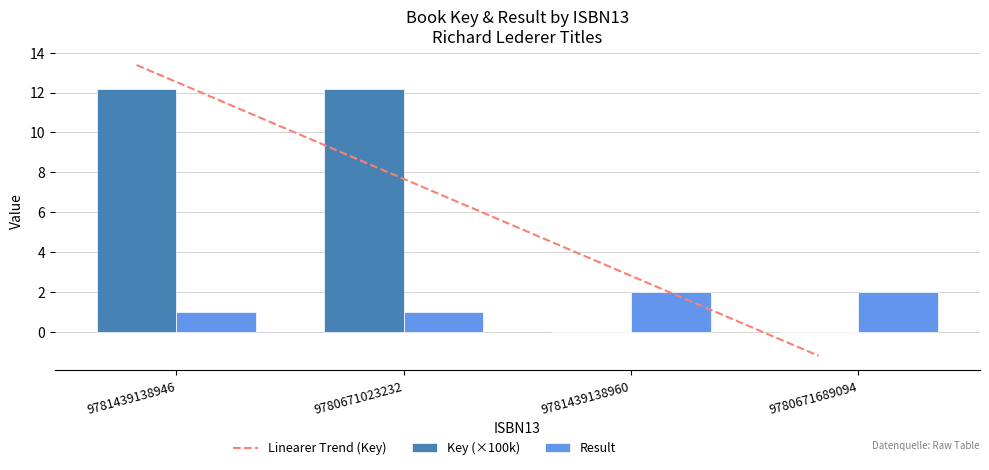

Between 9780671023232 and 9781439138946, which is larger?

9780671023232